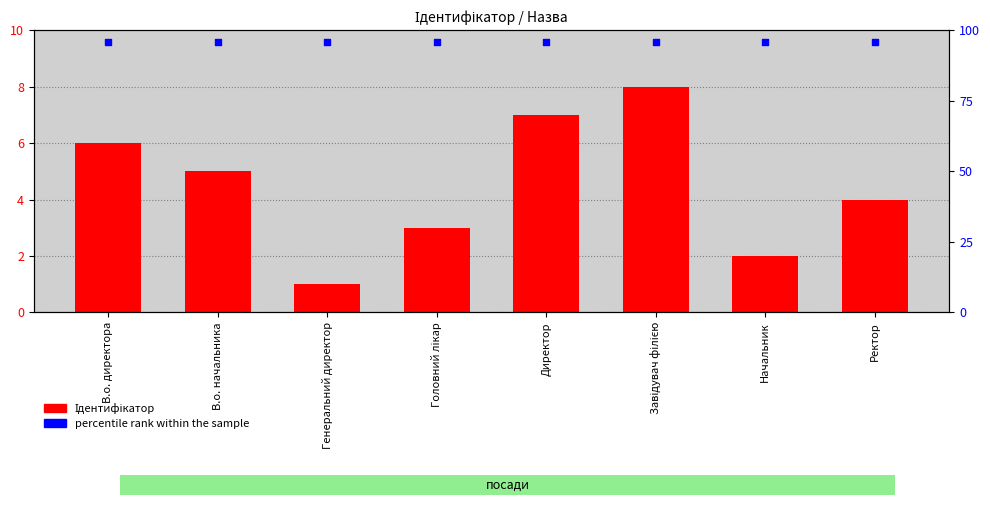

What are all the series names shown in the legend?

Ідентифікатор, percentile rank within the sample